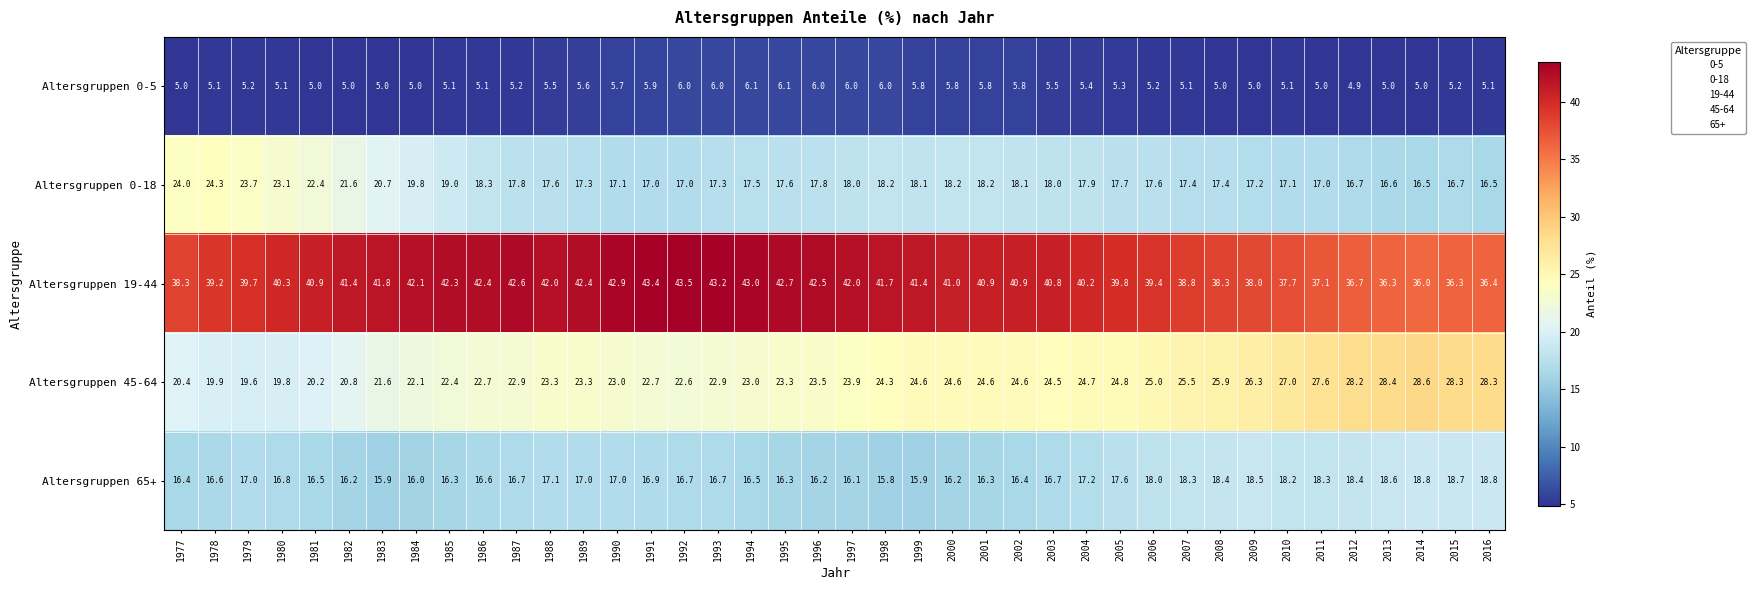

How many series are shown in this chart?

5